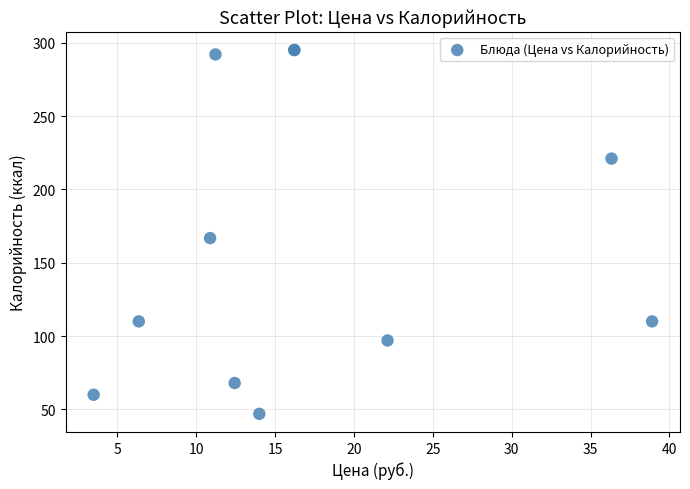

What Y value in the scatter plot is closest to 171?

166.8